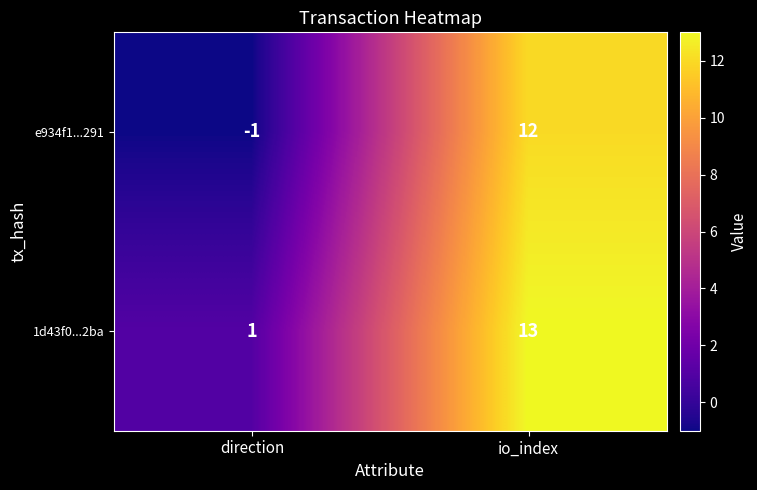

Where is e934f1...291 nearest to the value 5?

direction